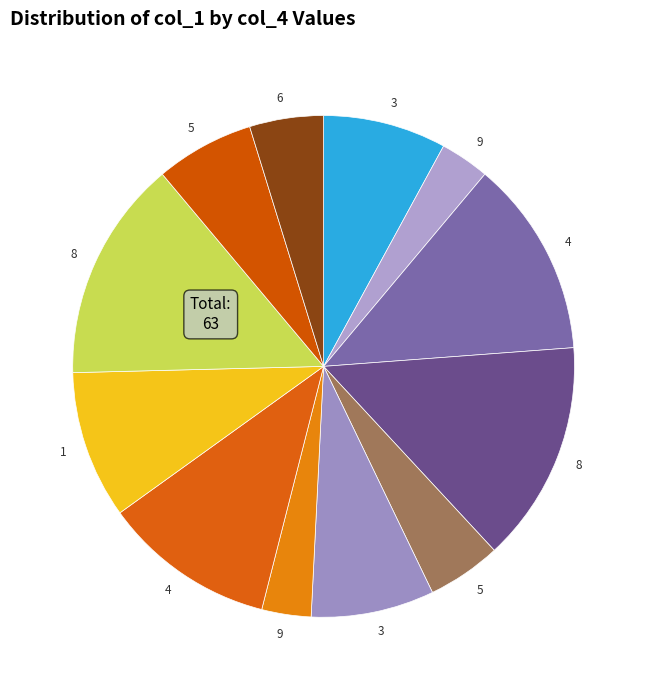

Is there a majority slice in this chart?

No